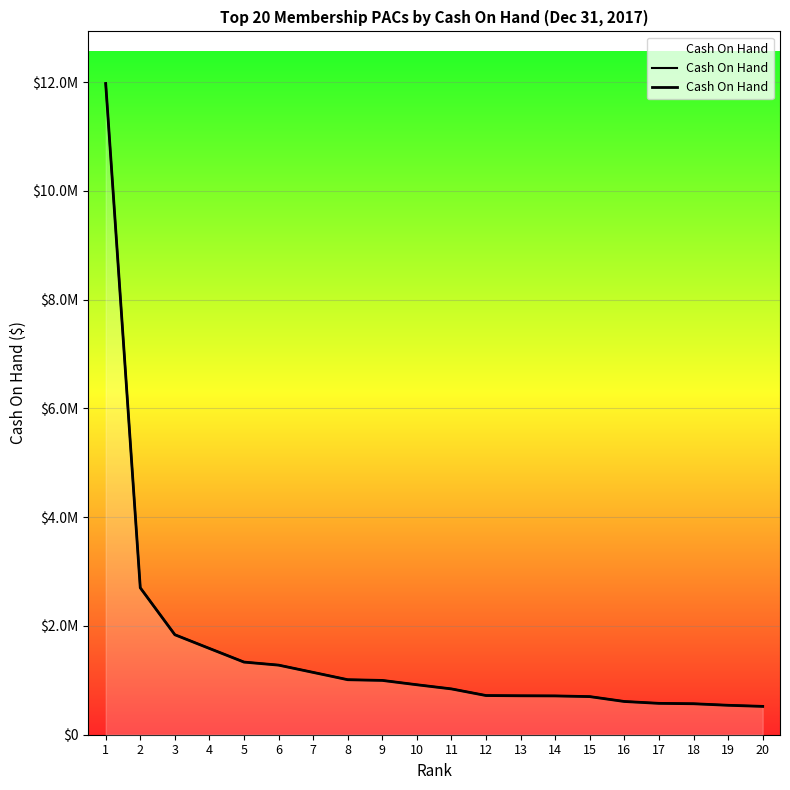

Where is the data nearest to the value 6247312?

2